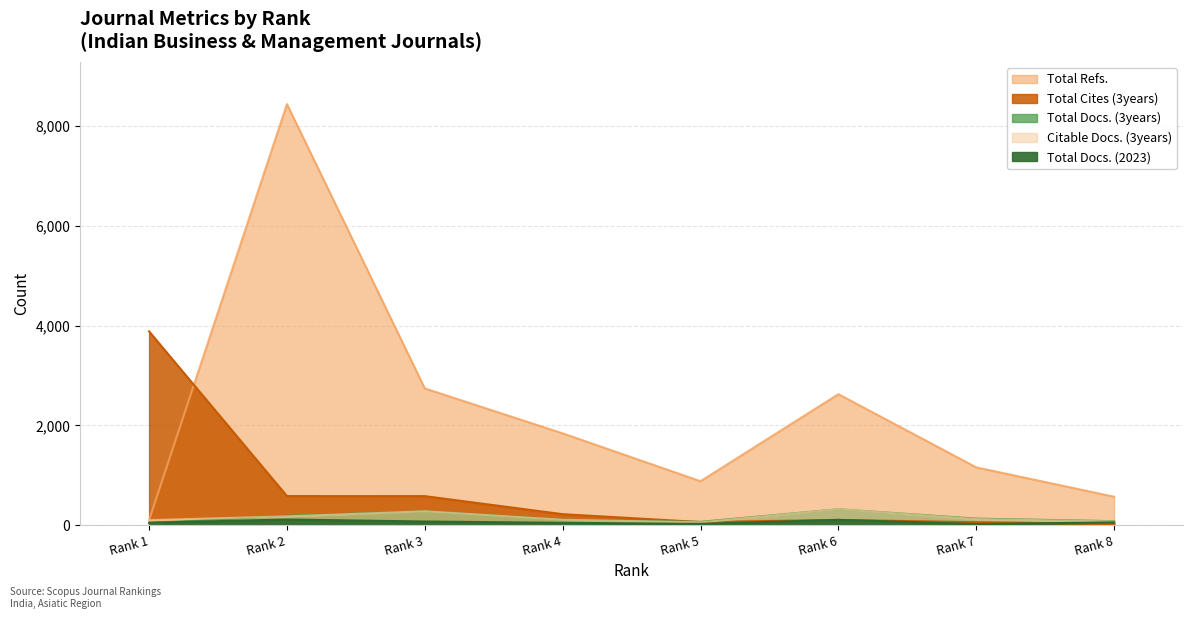

What is the spread (max minus min) of values at Rank 4?

1795